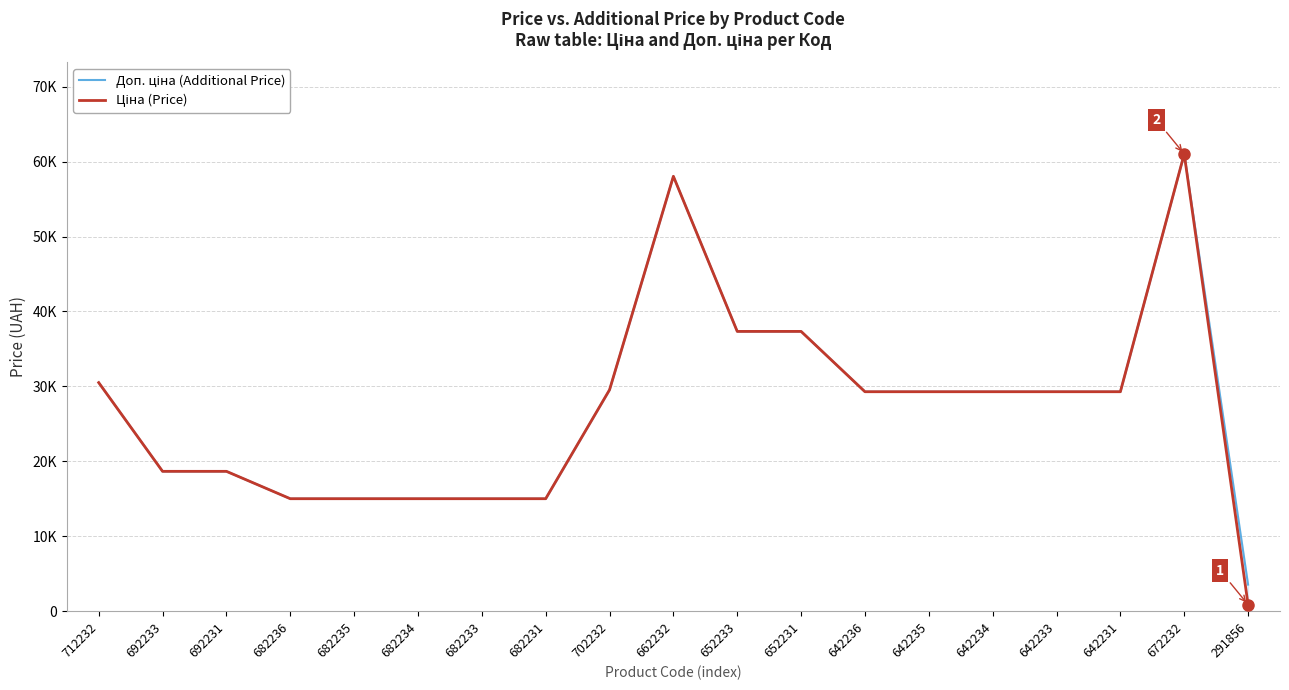

At which label is Ціна (Price) closest to 30957?

712232